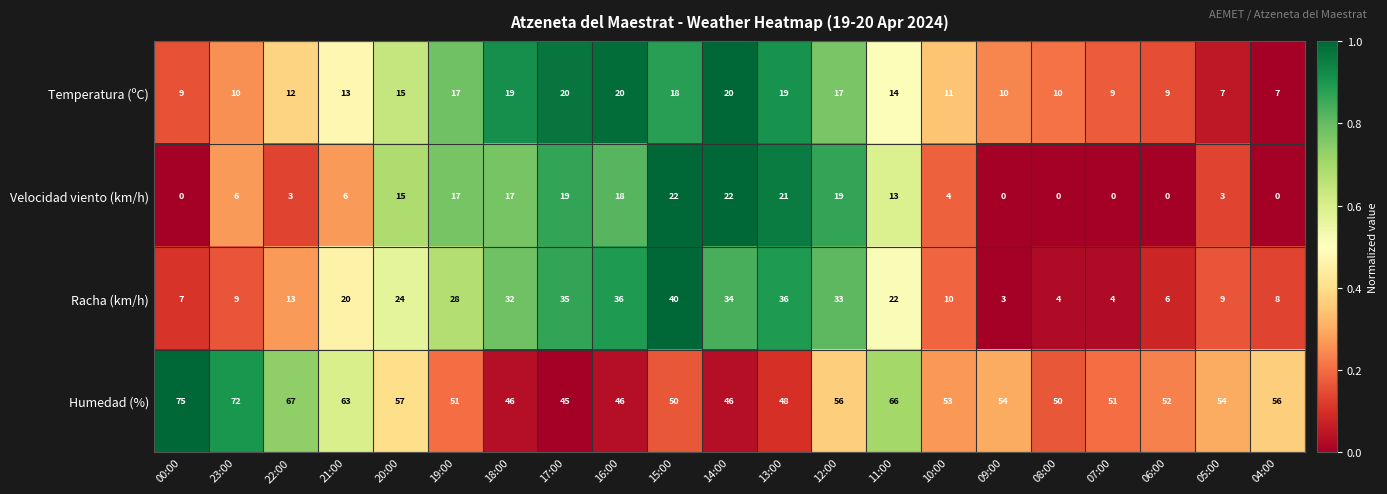

What is the highest value of the Velocidad viento (km/h) series?

22